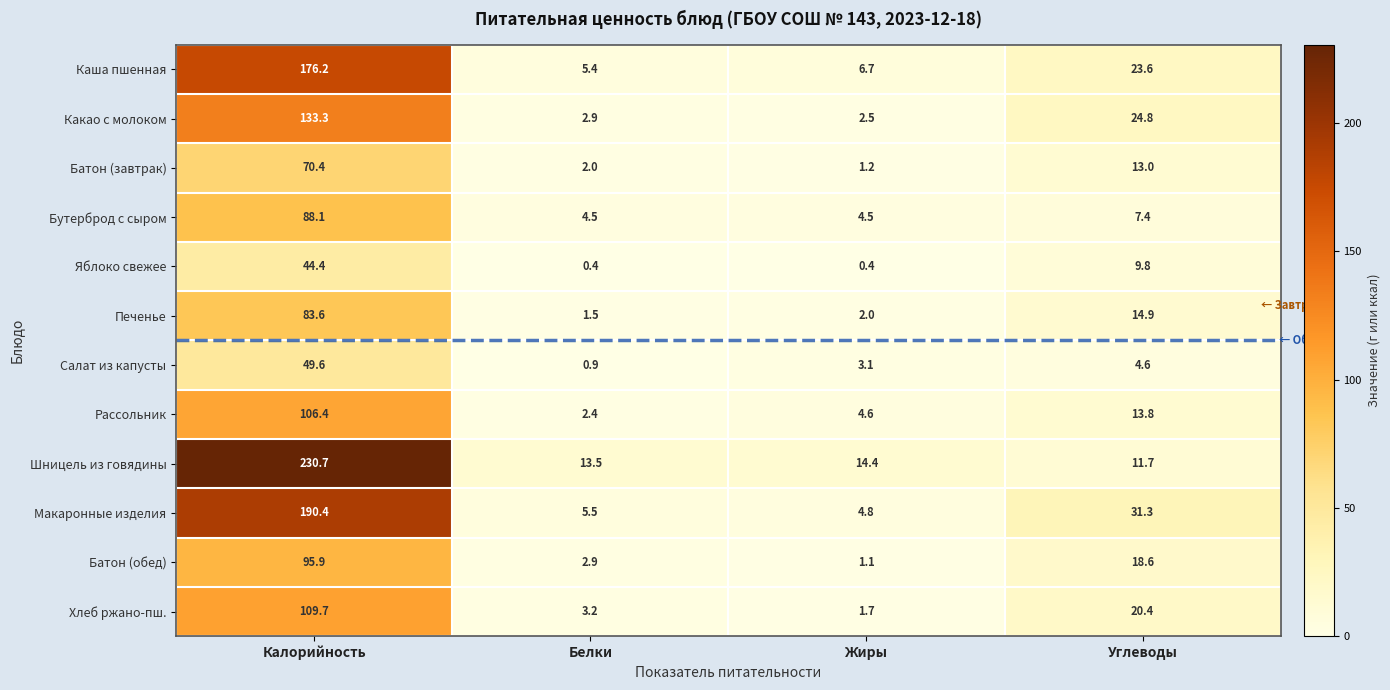

What is the total value across all series at Белки?

45.1